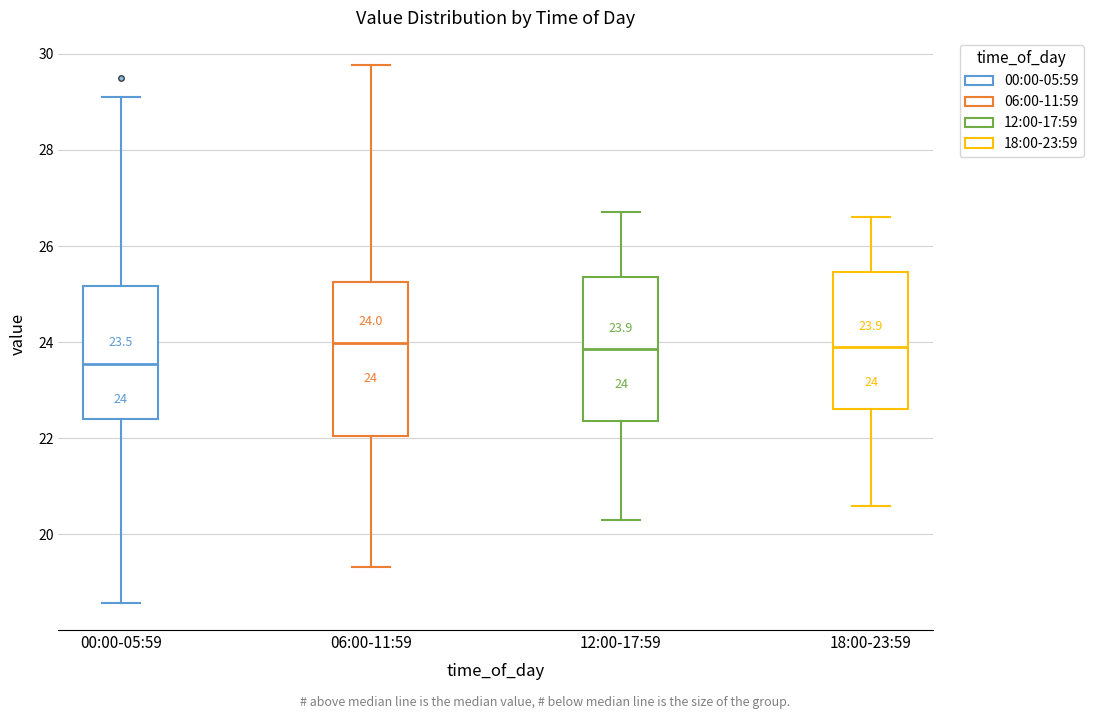

Which box has the lowest median line?

00:00-05:59